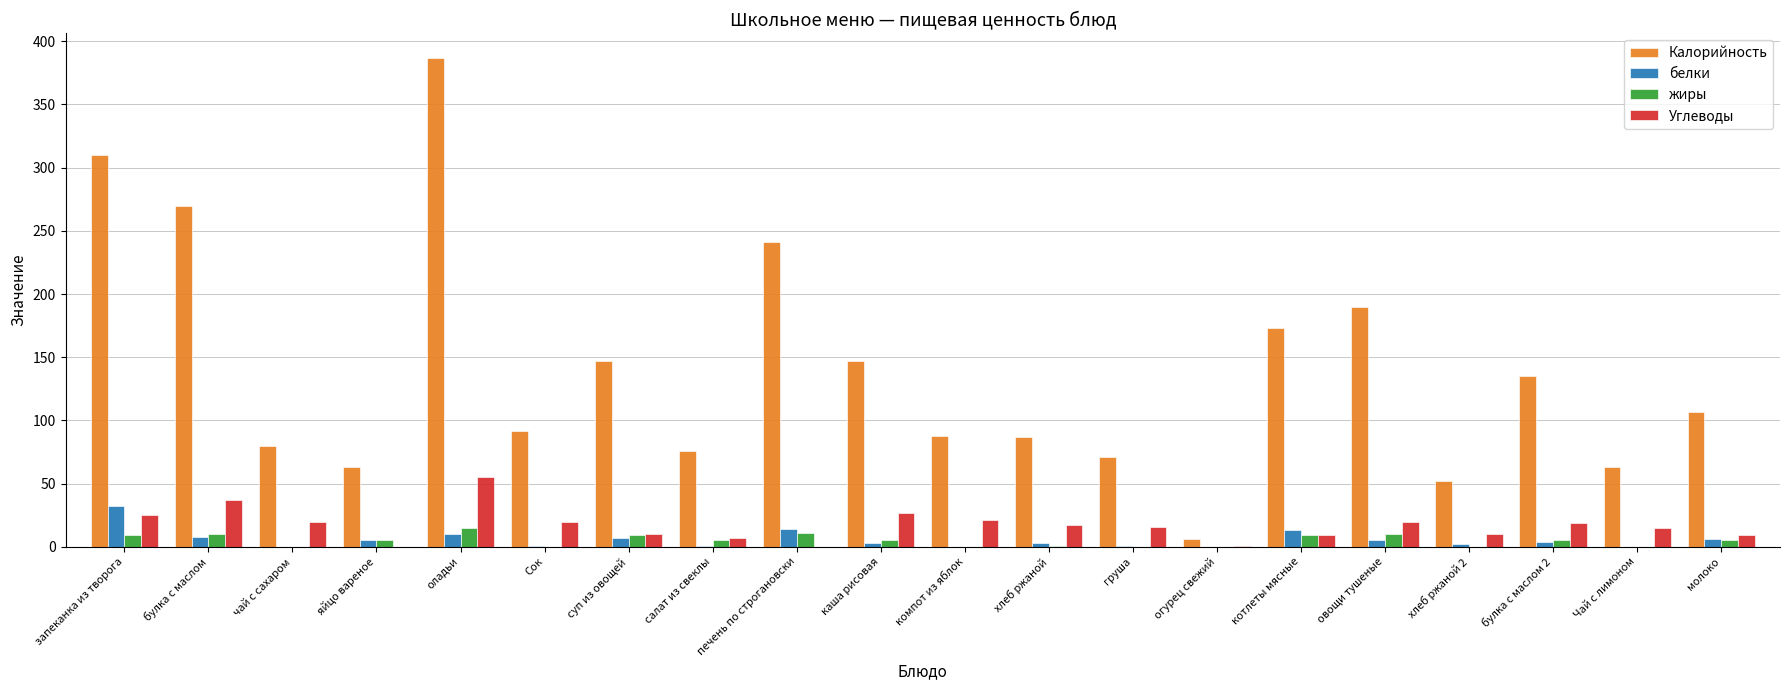

Which series changed the most between оладьи and груша?

Калорийность